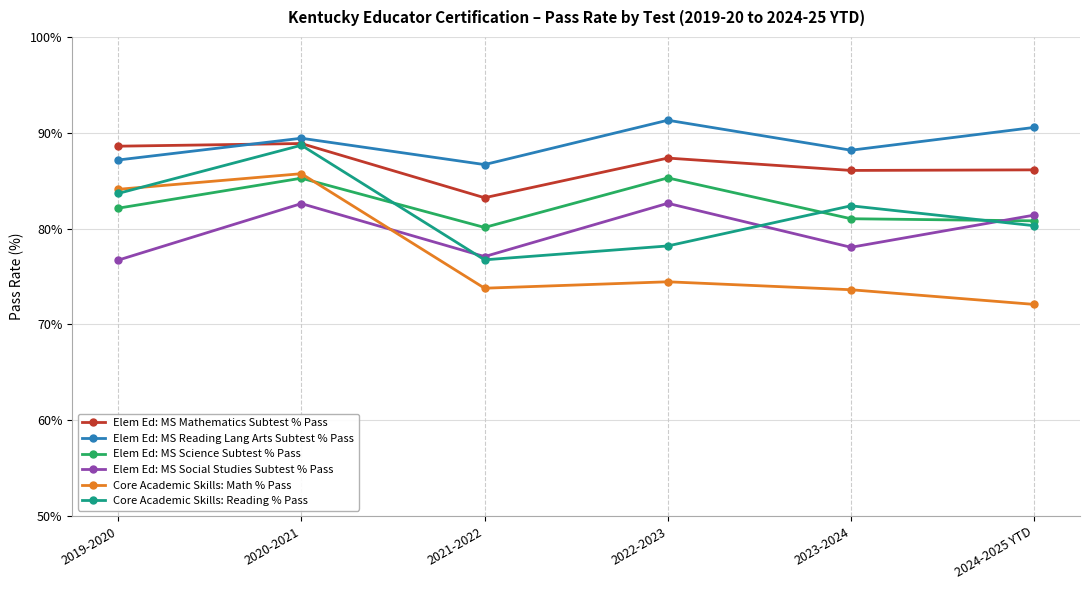

What is the total value across all series at 2022-2023?

499.2